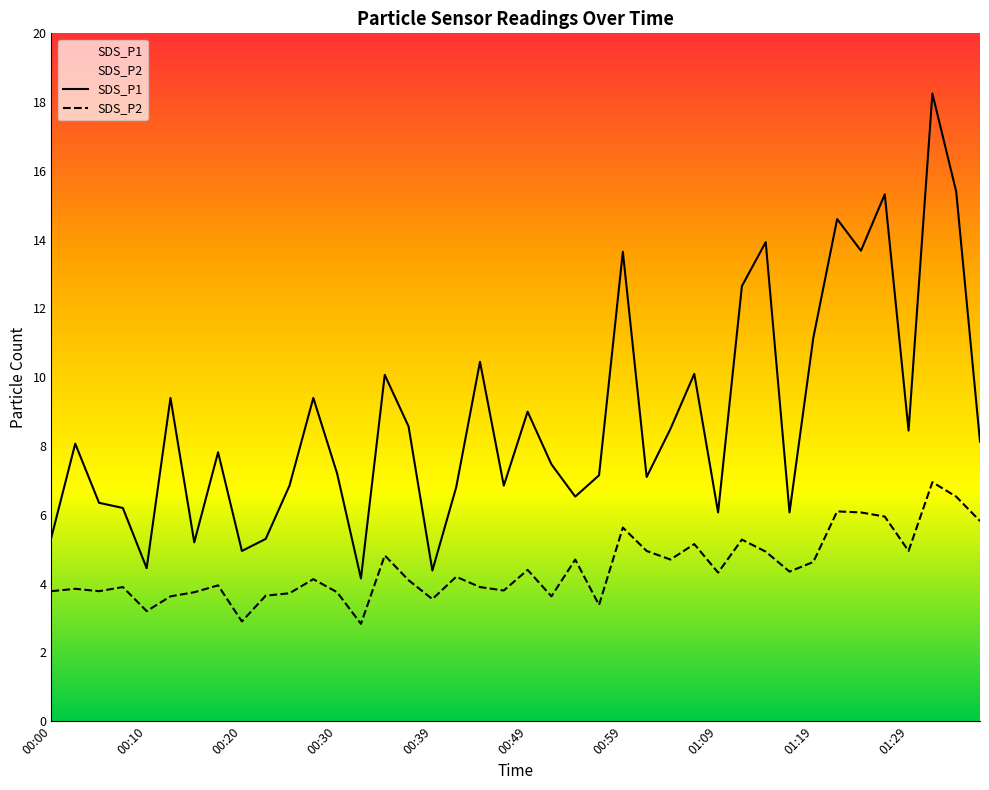

What is the average value of the SDS_P1 series?

8.8